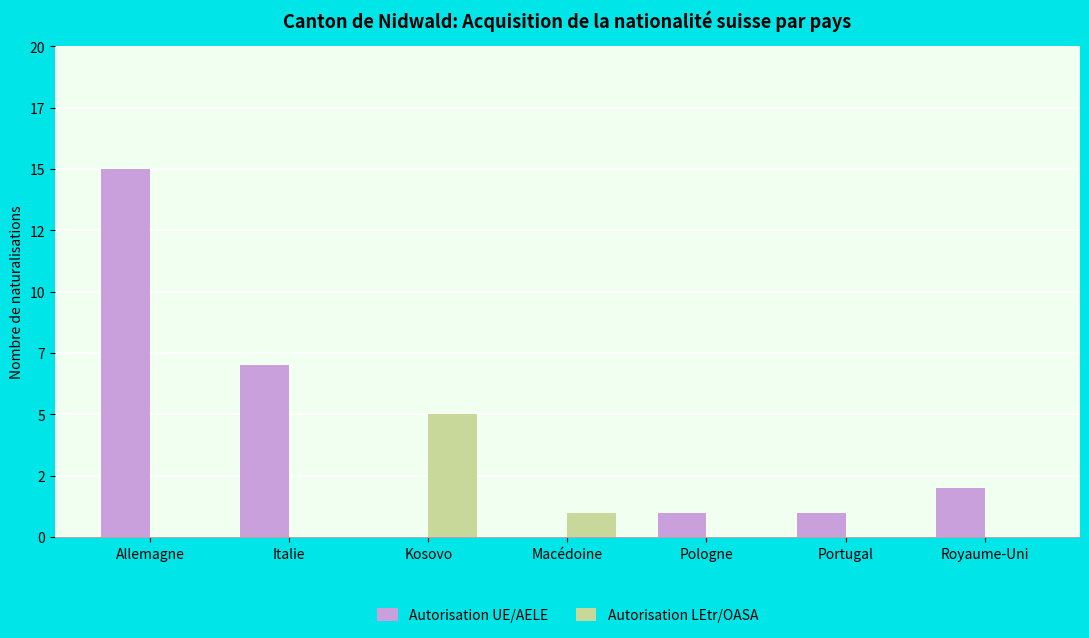

Rank the categories by Autorisation LEtr/OASA value from lowest to highest.

Allemagne, Italie, Pologne, Portugal, Royaume-Uni, Macédoine, Kosovo